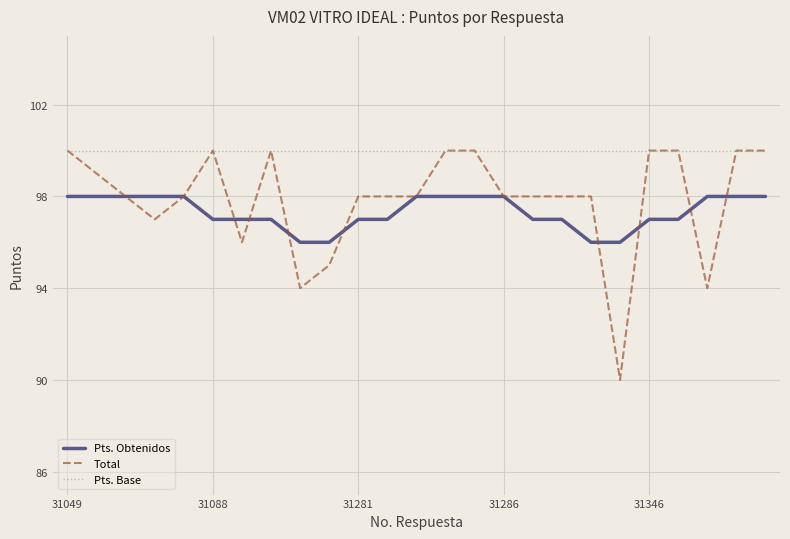

Which series has the largest total across all categories?

Pts. Base